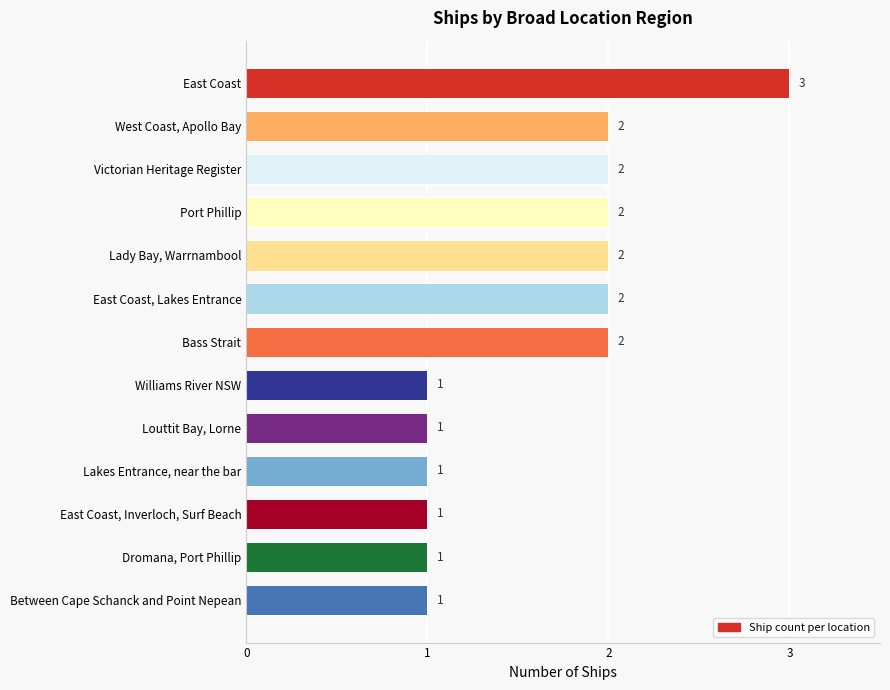

What is the difference between the maximum and minimum values?

2